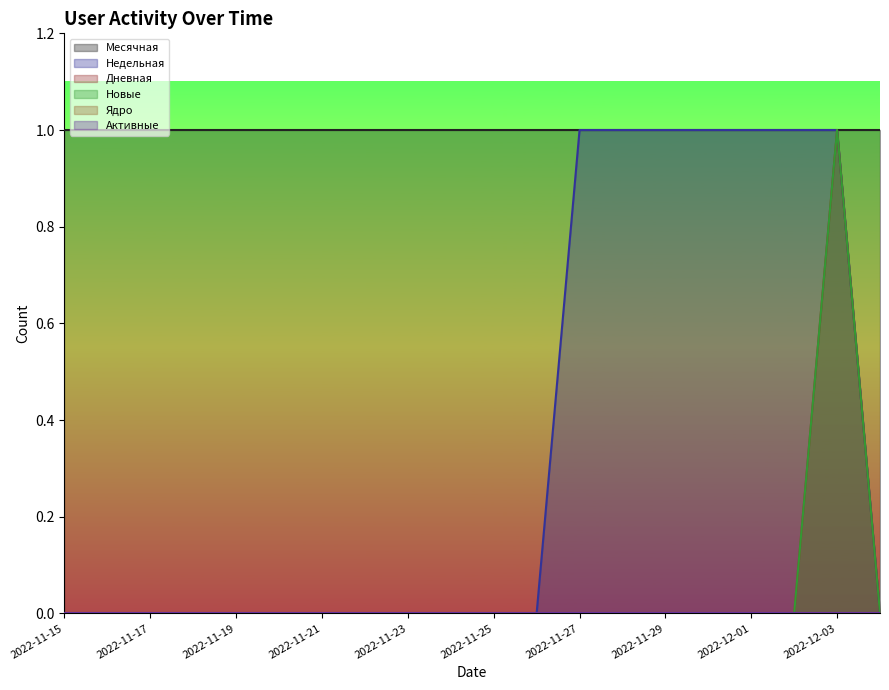

At which category is the sum across all series the highest?

2022-12-03